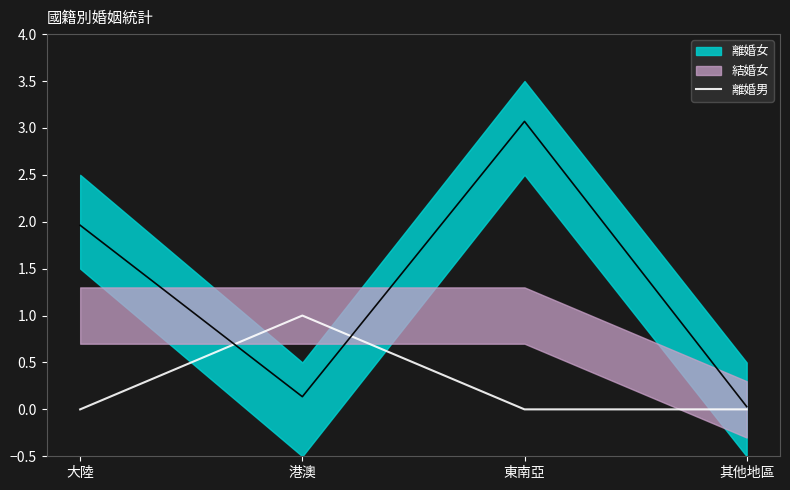

The value of 離婚男 at 大陸 is 1. True or false?

False